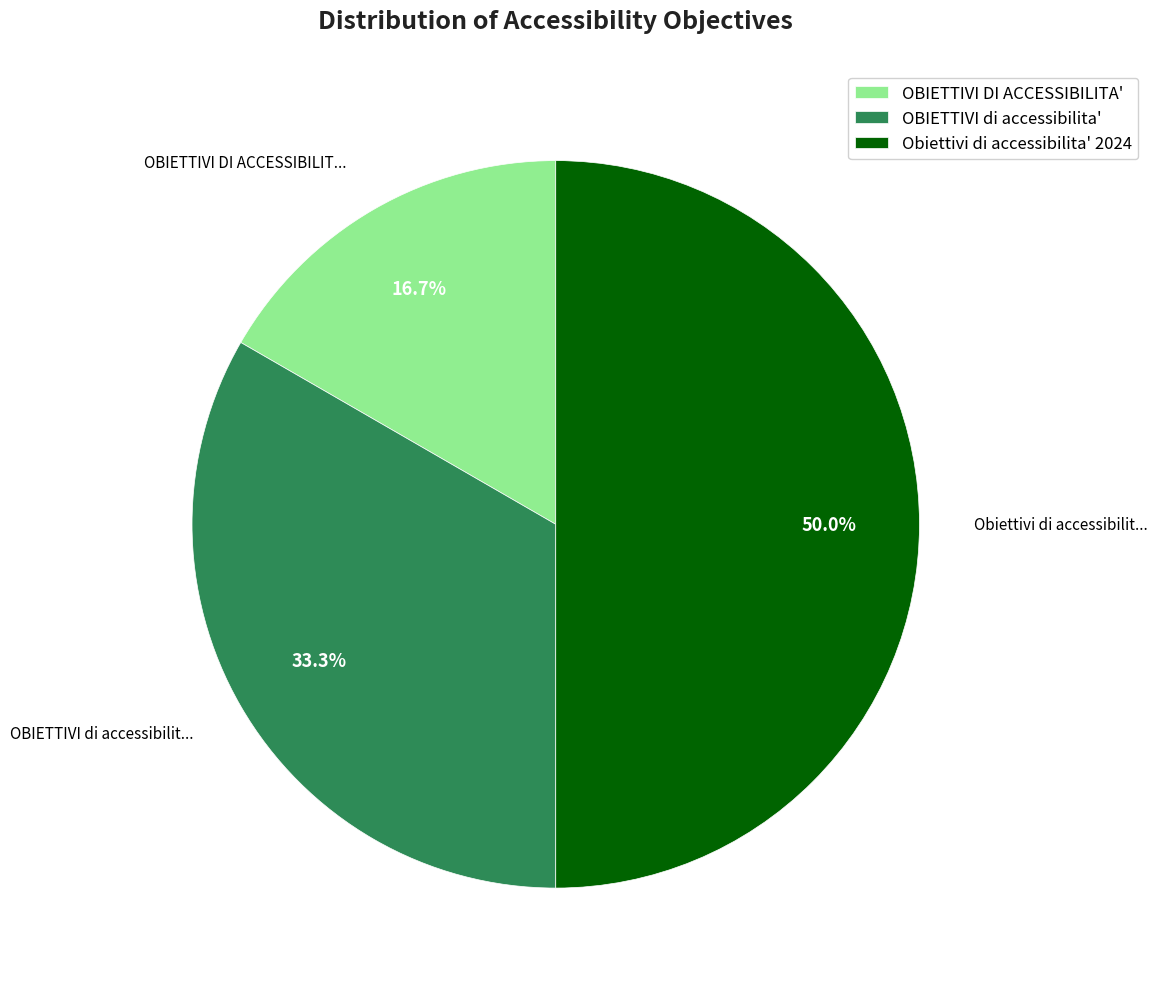

Is it true that OBIETTIVI di accessibilita' is 33% of the pie?

True